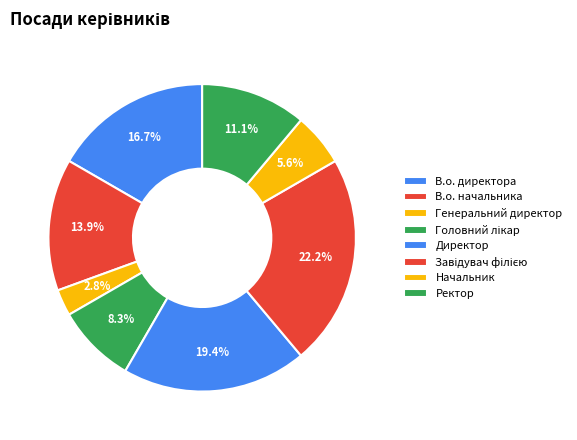

To the nearest percent, what is the combined percentage of Завідувач філією and Начальник?

28%